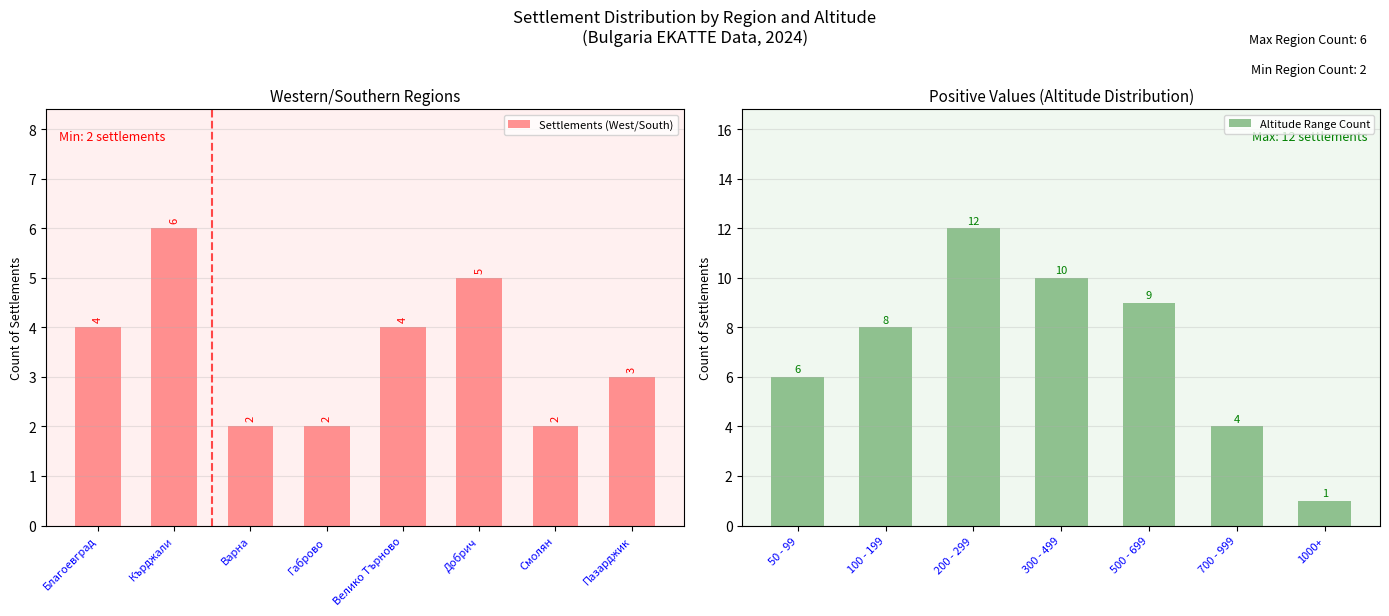

What is the difference between the second highest and second lowest values in the Settlements (West/South) series?

3